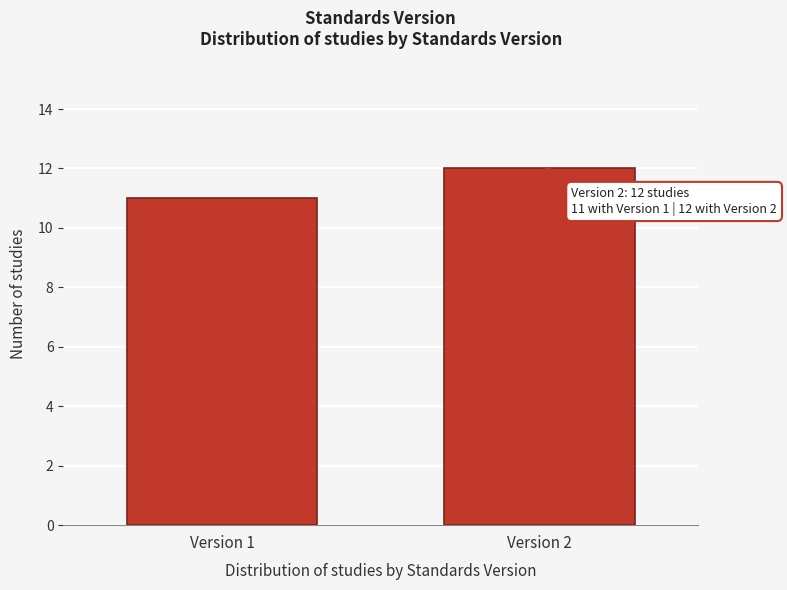

Reading right to left, list all the values displayed in this chart.

12	11